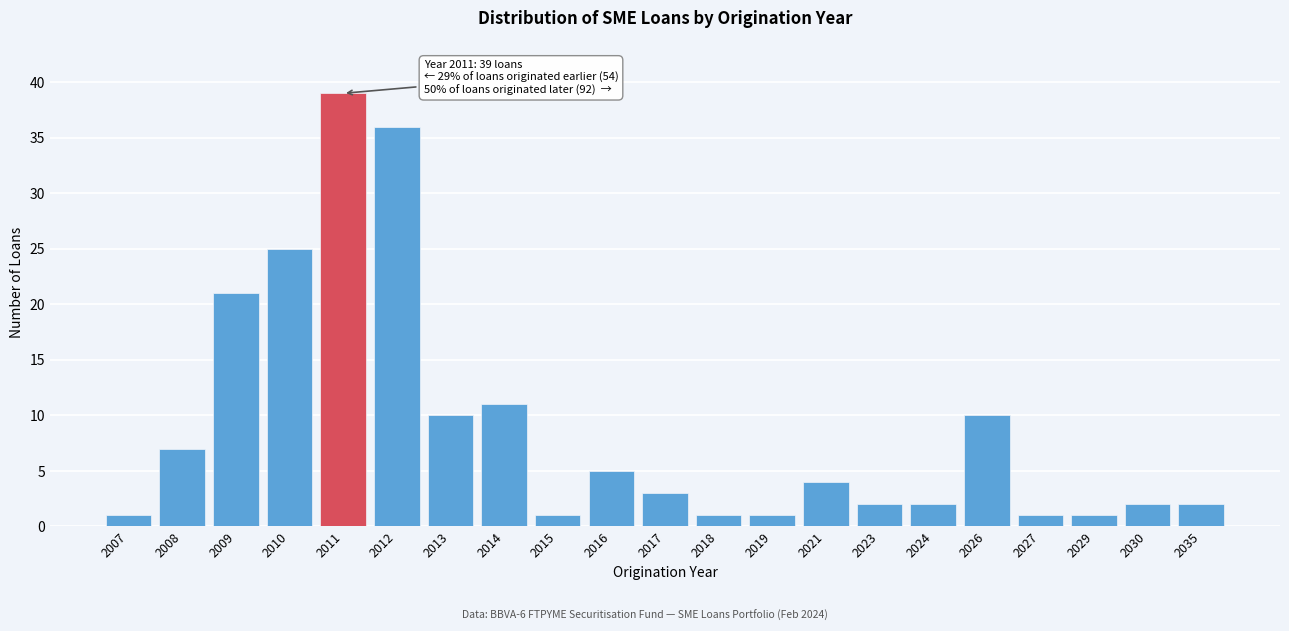

Reading left to right, transcribe all the data shown in this chart.

2007=1	2008=7	2009=21	2010=25	2011=39	2012=36	2013=10	2014=11	2015=1	2016=5	2017=3	2018=1	2019=1	2021=4	2023=2	2024=2	2026=10	2027=1	2029=1	2030=2	2035=2